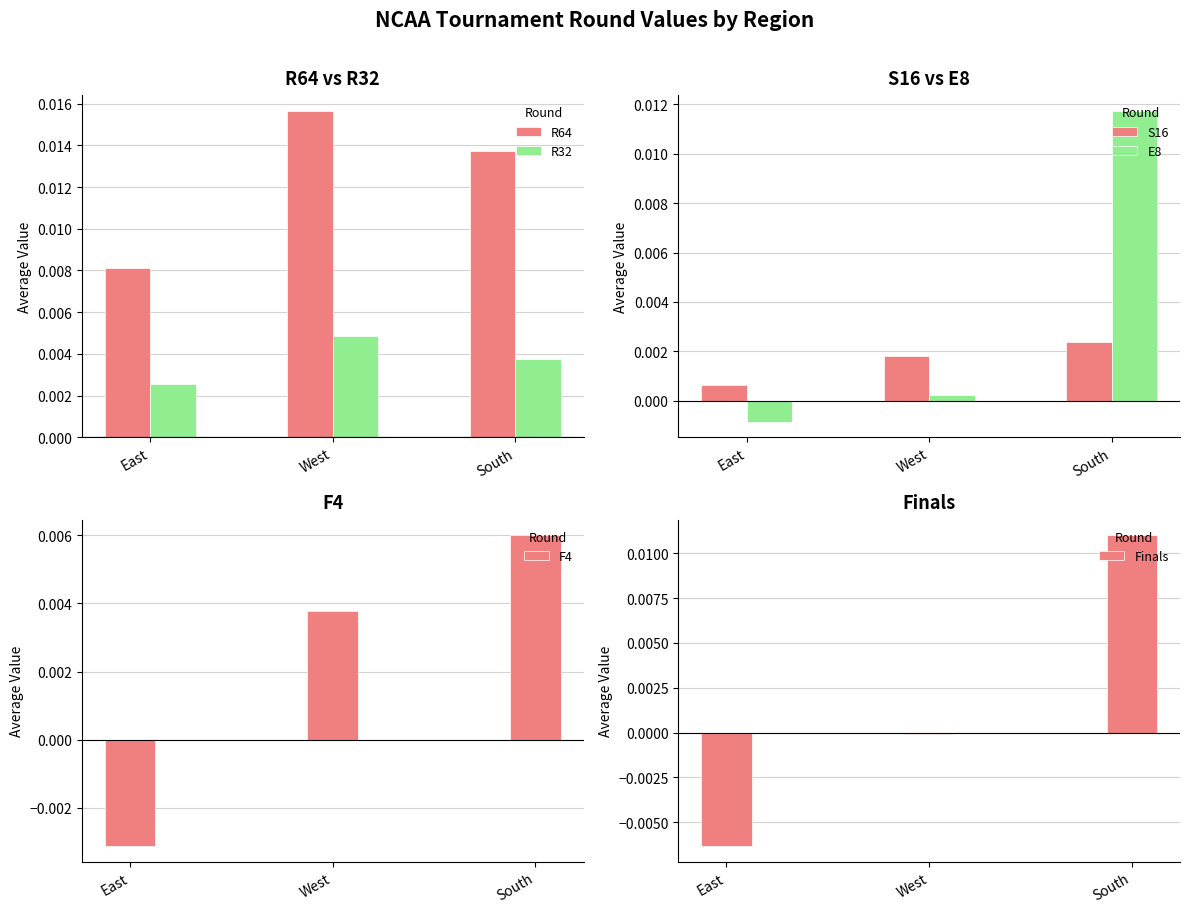

Count the number of categories in the chart.

3